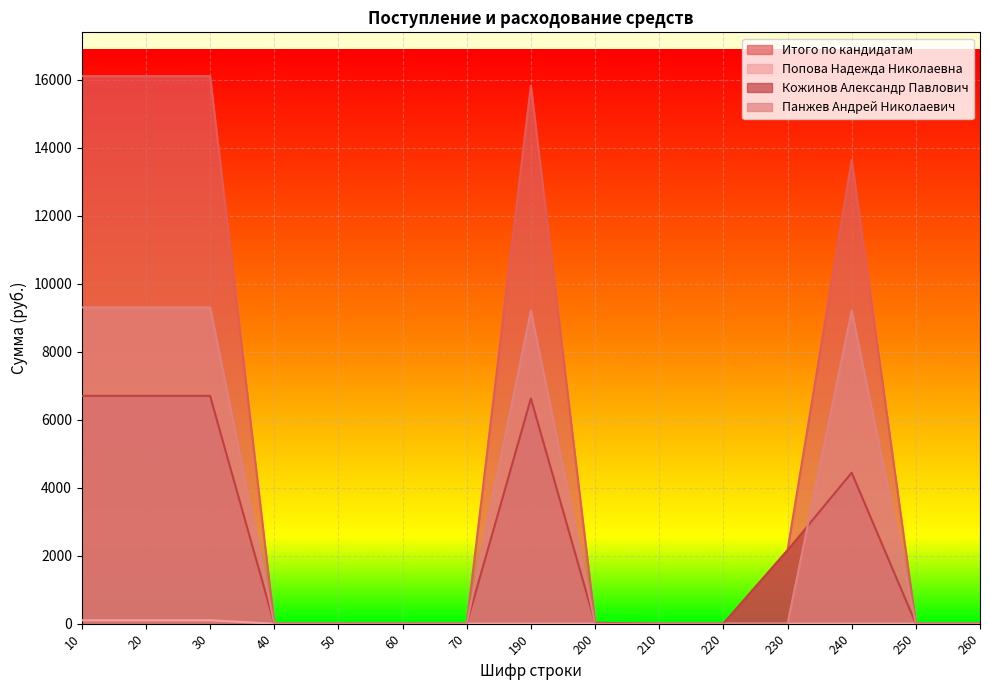

How many lines are shown in the chart?

4